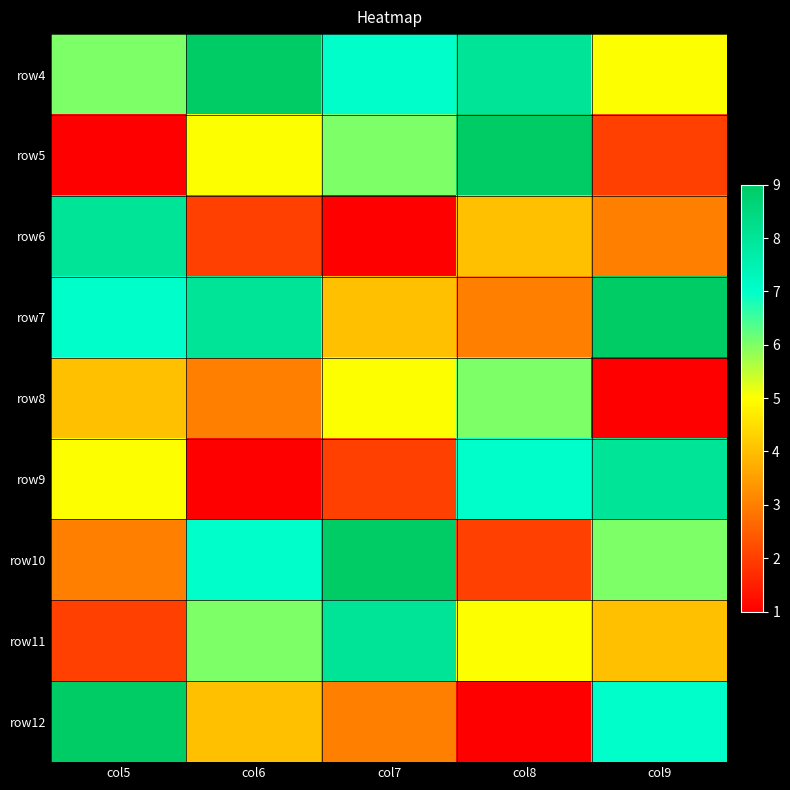

List the series in order of their peak value, highest first.

row4, row5, row7, row10, row12, row6, row9, row11, row8